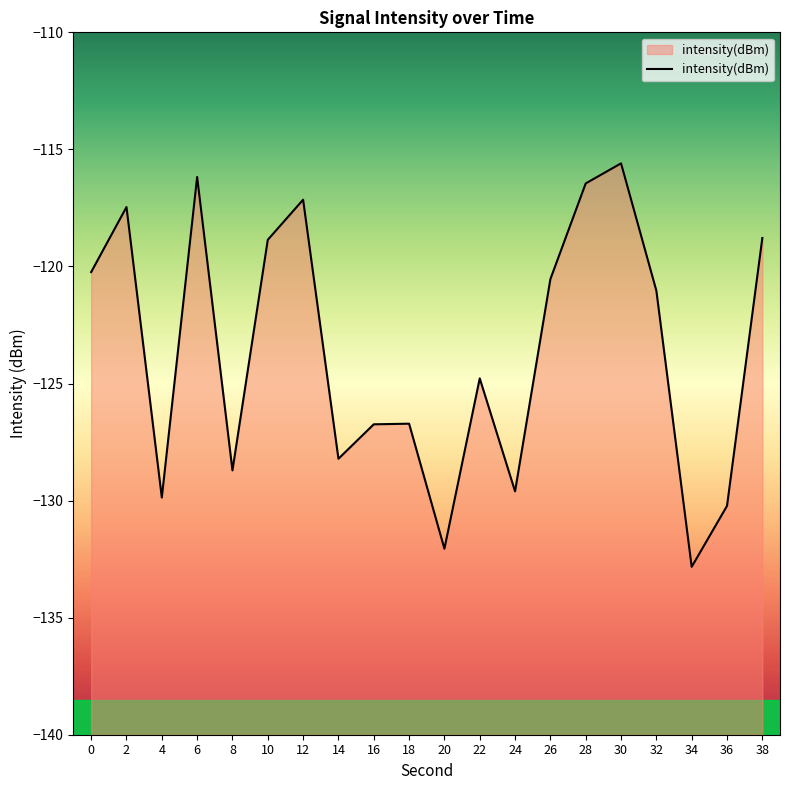

What is the value of the 15th point from the left?

-116.5